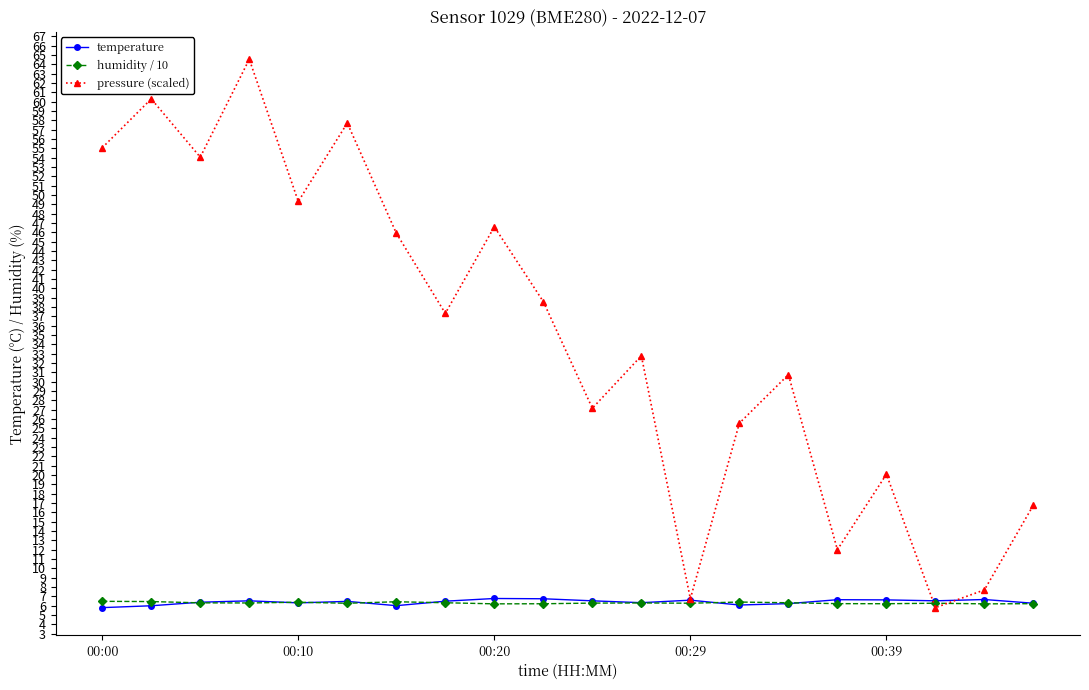

Which series has the largest total across all categories?

pressure (scaled)